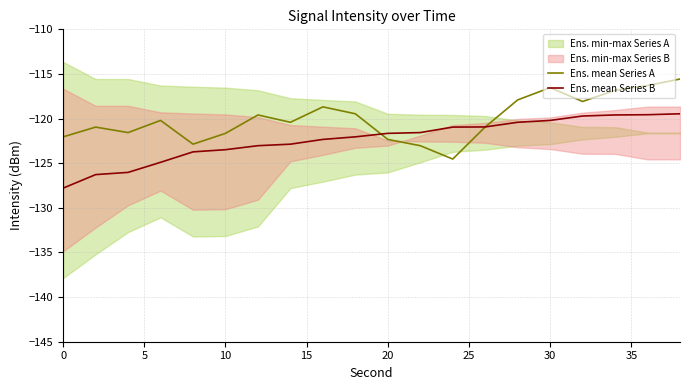

What is the highest value of the Ens. mean Series A series?

-115.6